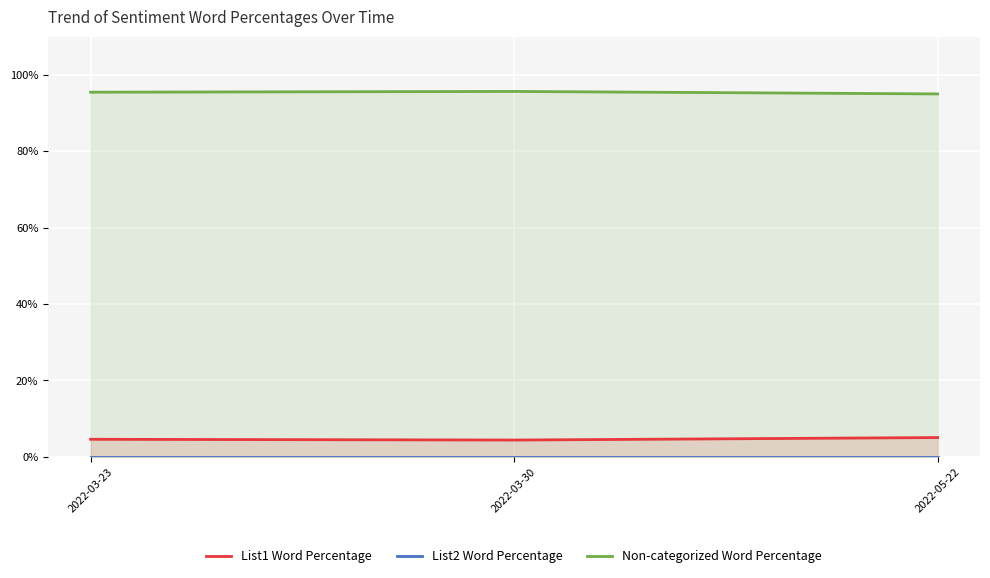

How many Non-categorized Word Percentage values are between 95 and 96?

3